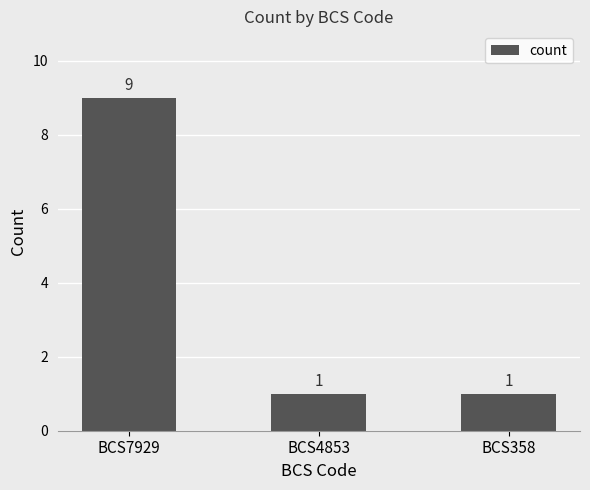

Is it true that the value at BCS7929 is 5?

False